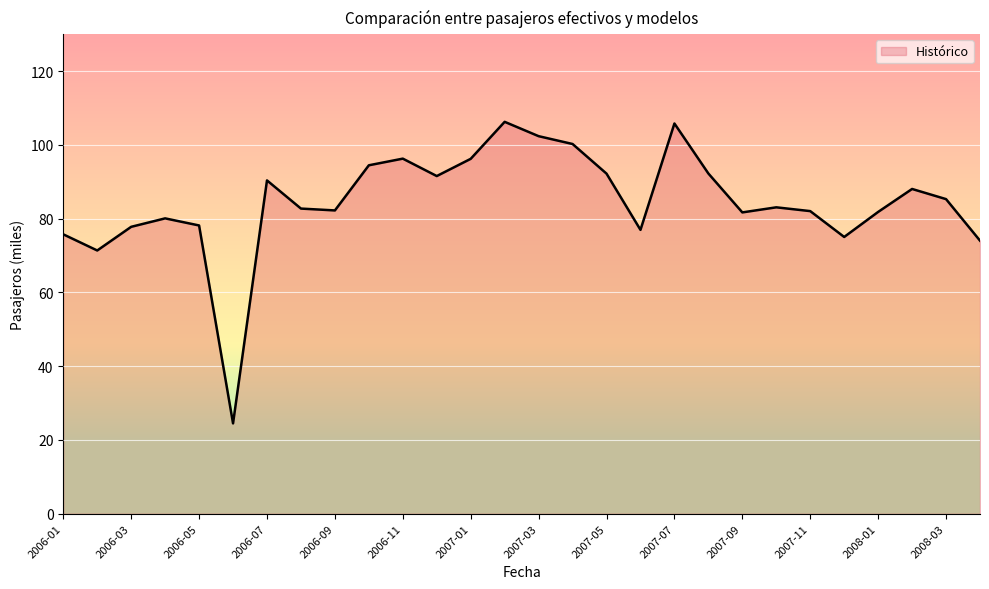

What is the maximum value shown in the chart?

106.2